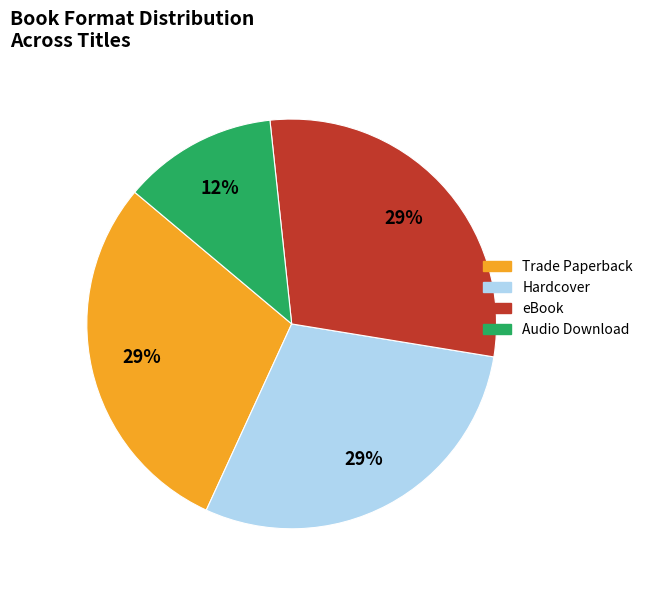

Combined, do Audio Download and Hardcover account for over 50%?

No